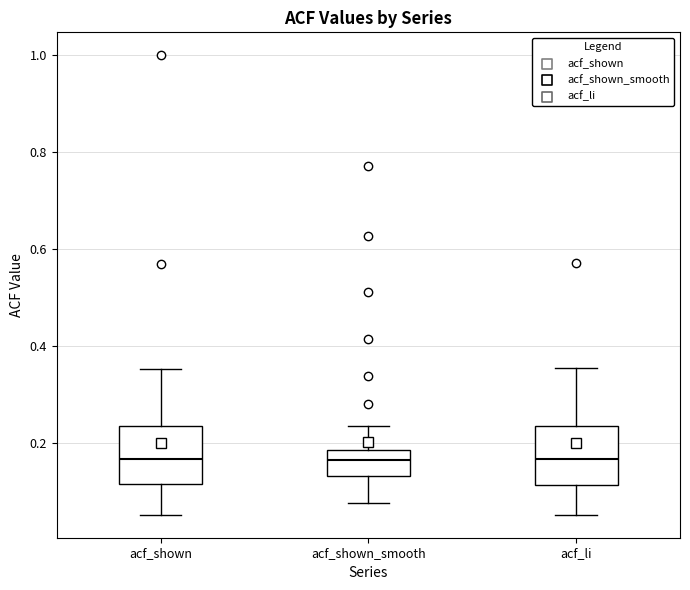

Reading left to right, read every box against the y-axis: the position of its median line, the range the box covers, and the ends of its whiskers. The values are not printed on the chart, so give them approximately, as read against the axis.

acf_shown: median 0.16, box 0.12 to 0.24, whiskers 0.06 to 0.36
acf_shown_smooth: median 0.16, box 0.14 to 0.18, whiskers 0.08 to 0.24
acf_li: median 0.16, box 0.12 to 0.24, whiskers 0.06 to 0.36